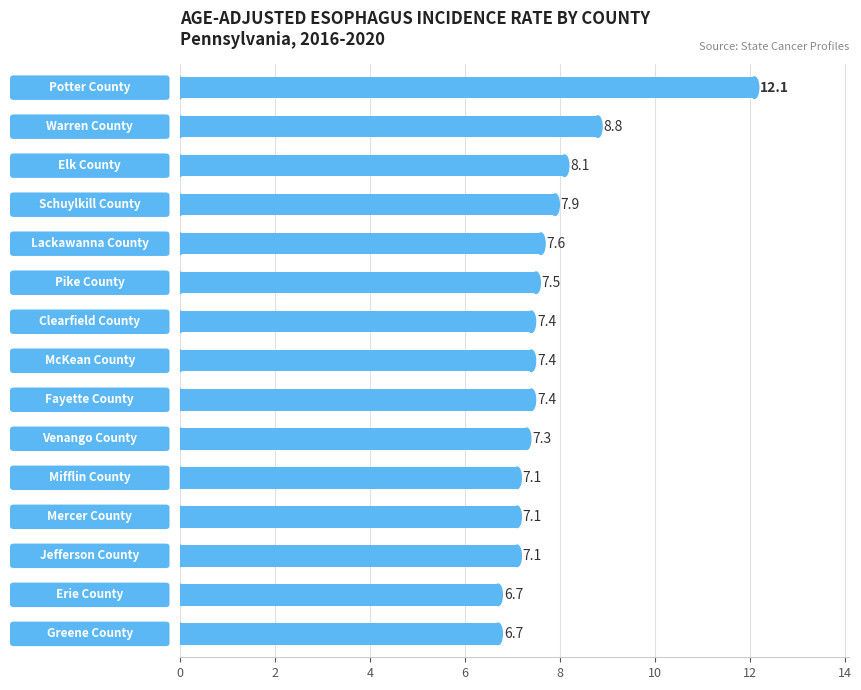

What is the difference between the maximum and minimum values?

5.4